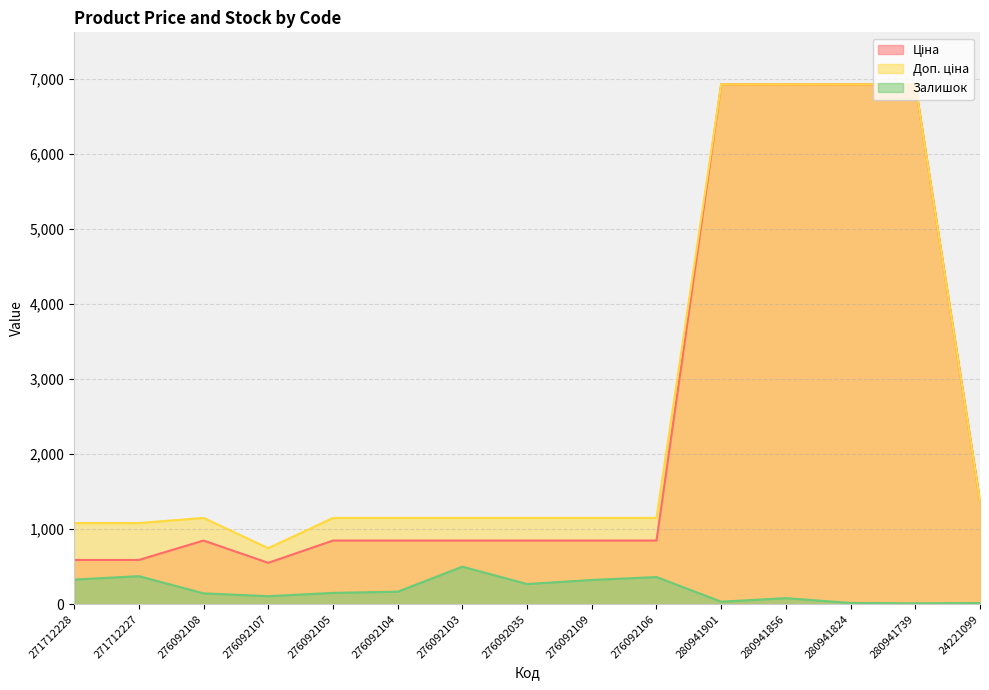

What is the label of the 6th point from the left?

276092104